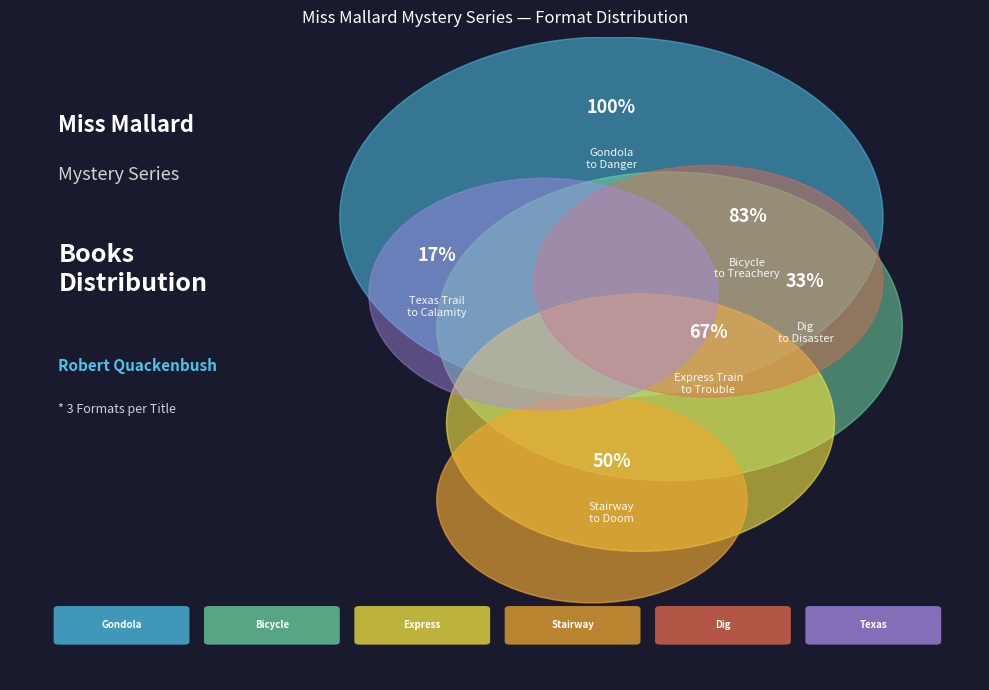

True or false: Bicycle to Treachery accounts for 25% of the total.

False